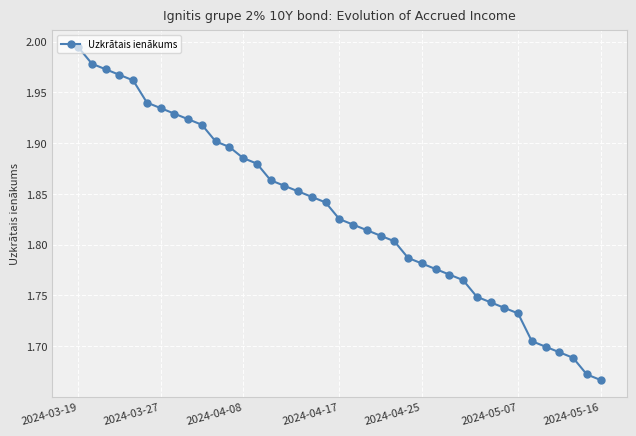

Which category has the highest value across all series?

2024-03-19